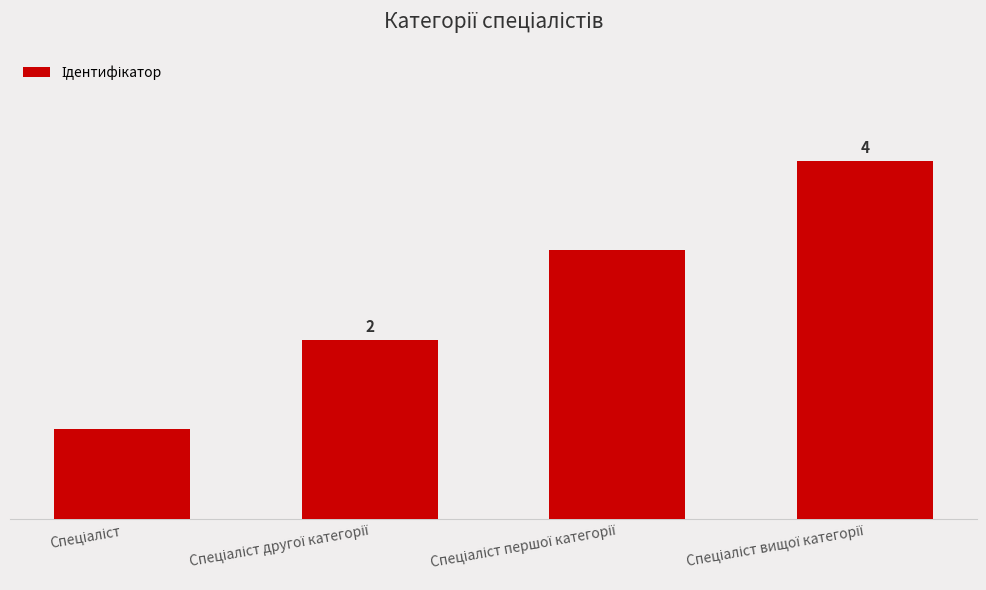

Are the bars horizontal?

No